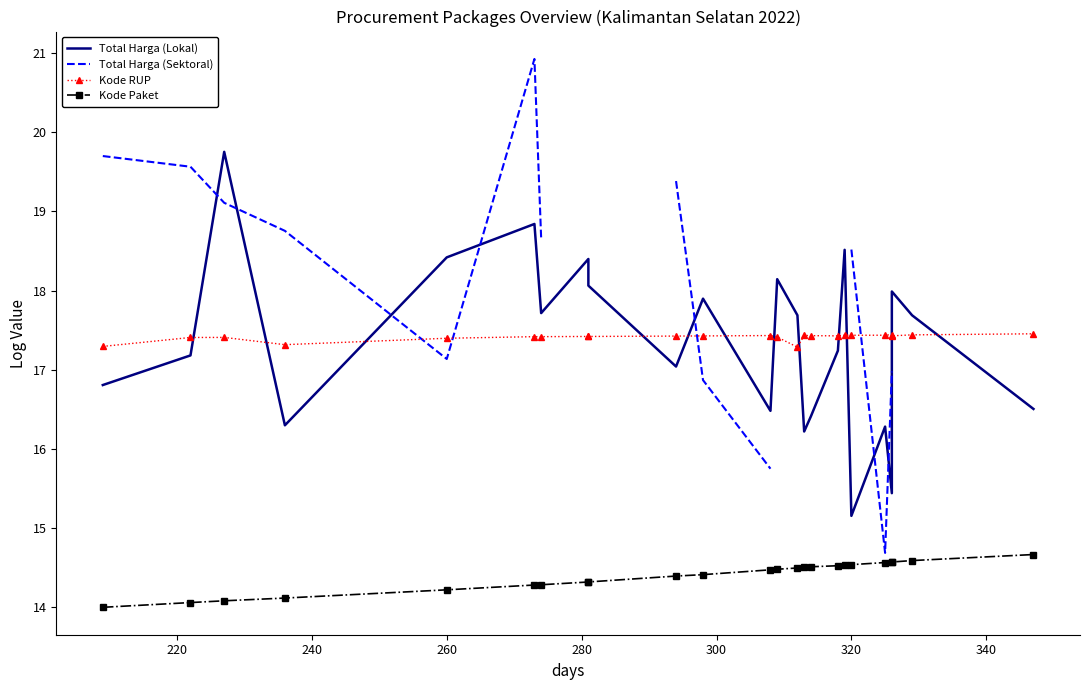

What is the average value of the Total Harga (Lokal) series?

17.3